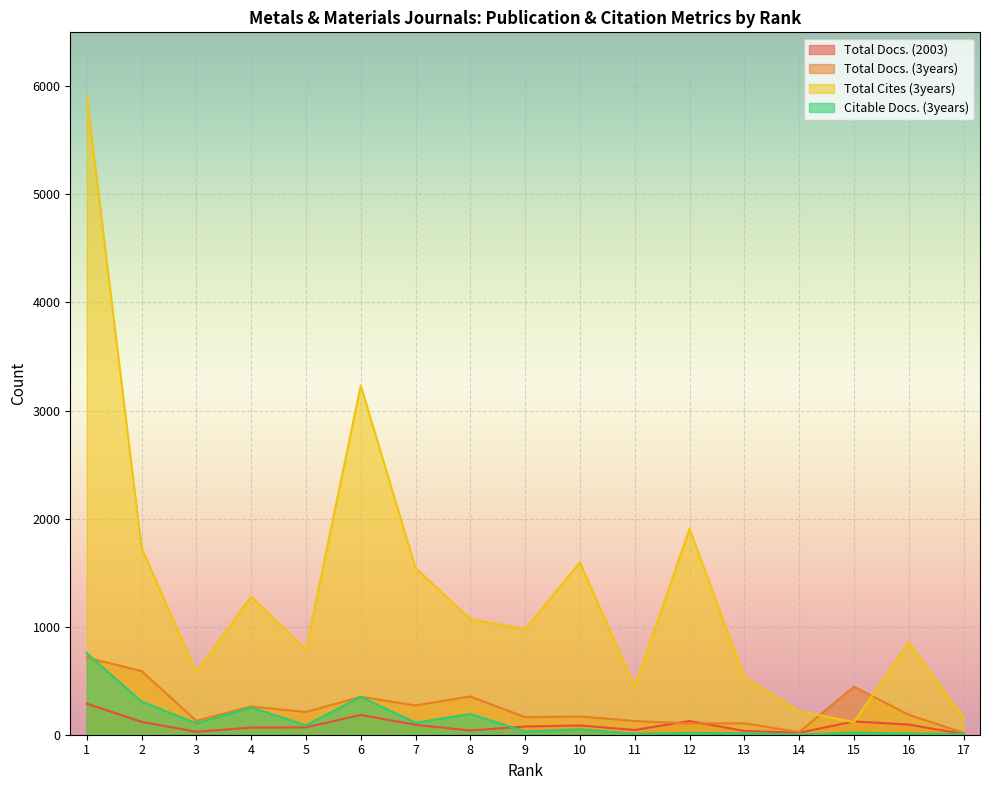

What is the value of the Total Docs. (2003) point at the 15th from the left?

123